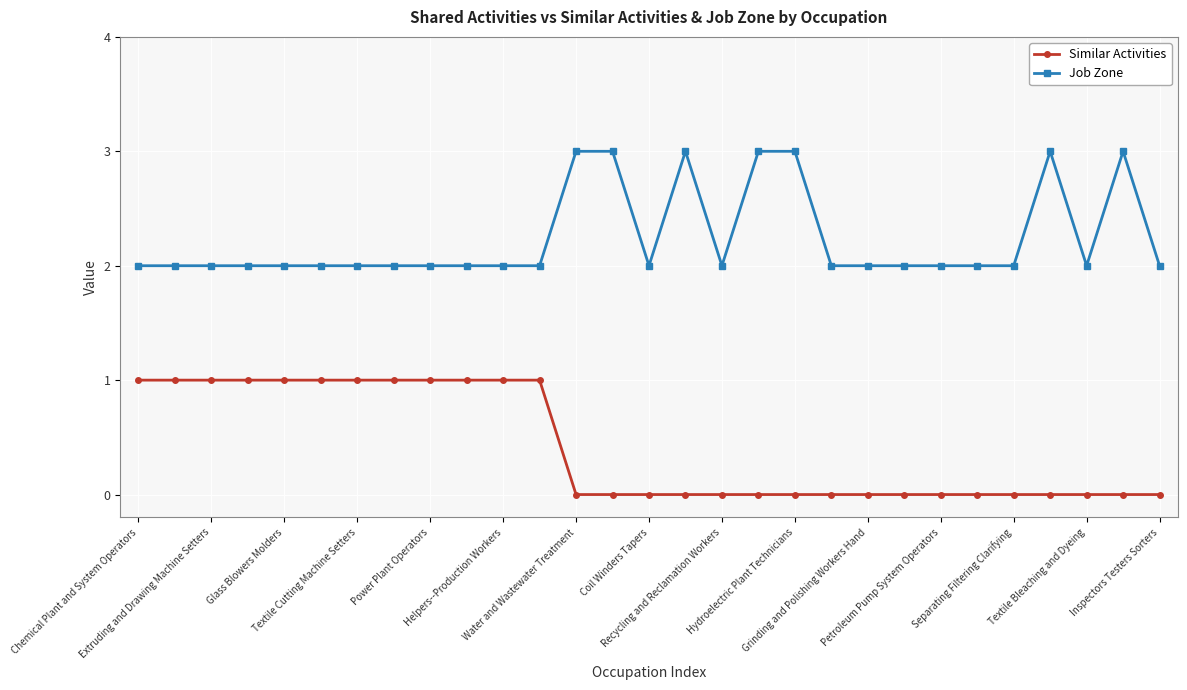

How many distinct data groups are displayed?

2